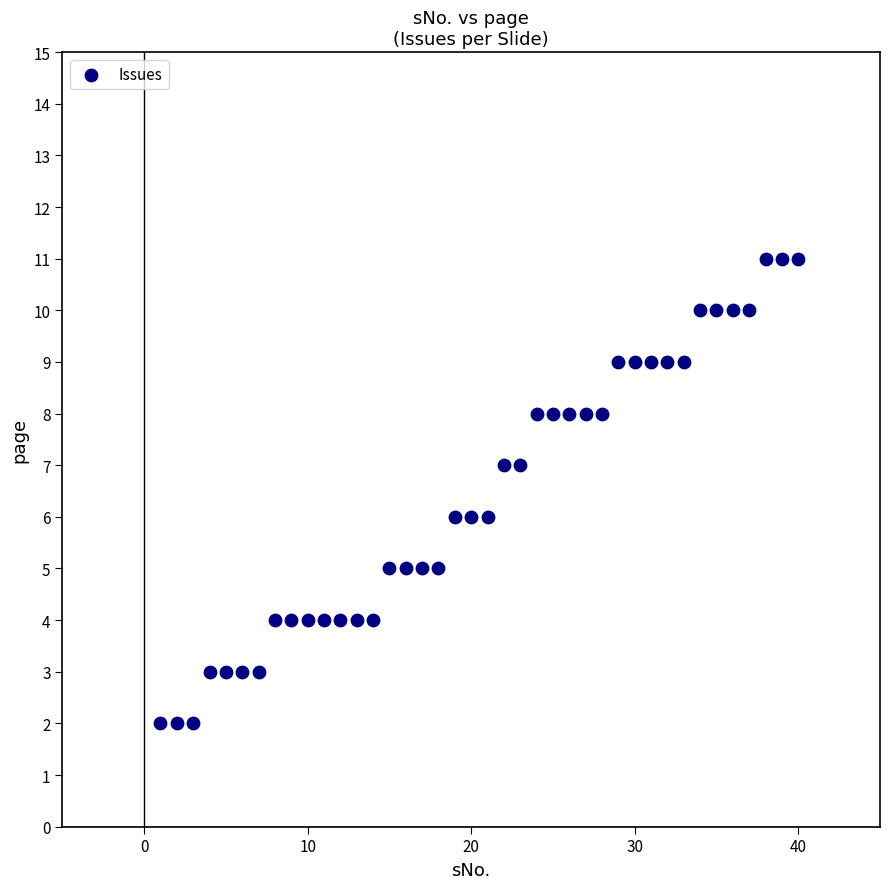

What is the range of Y values (max minus min)?

9